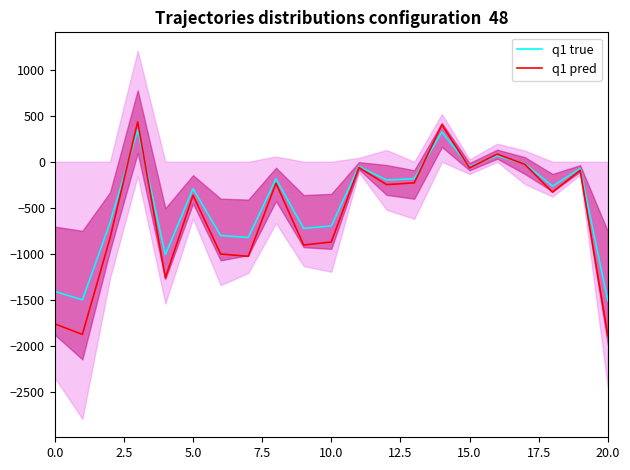

What is the lowest value of the q1 pred series?

-1887.2